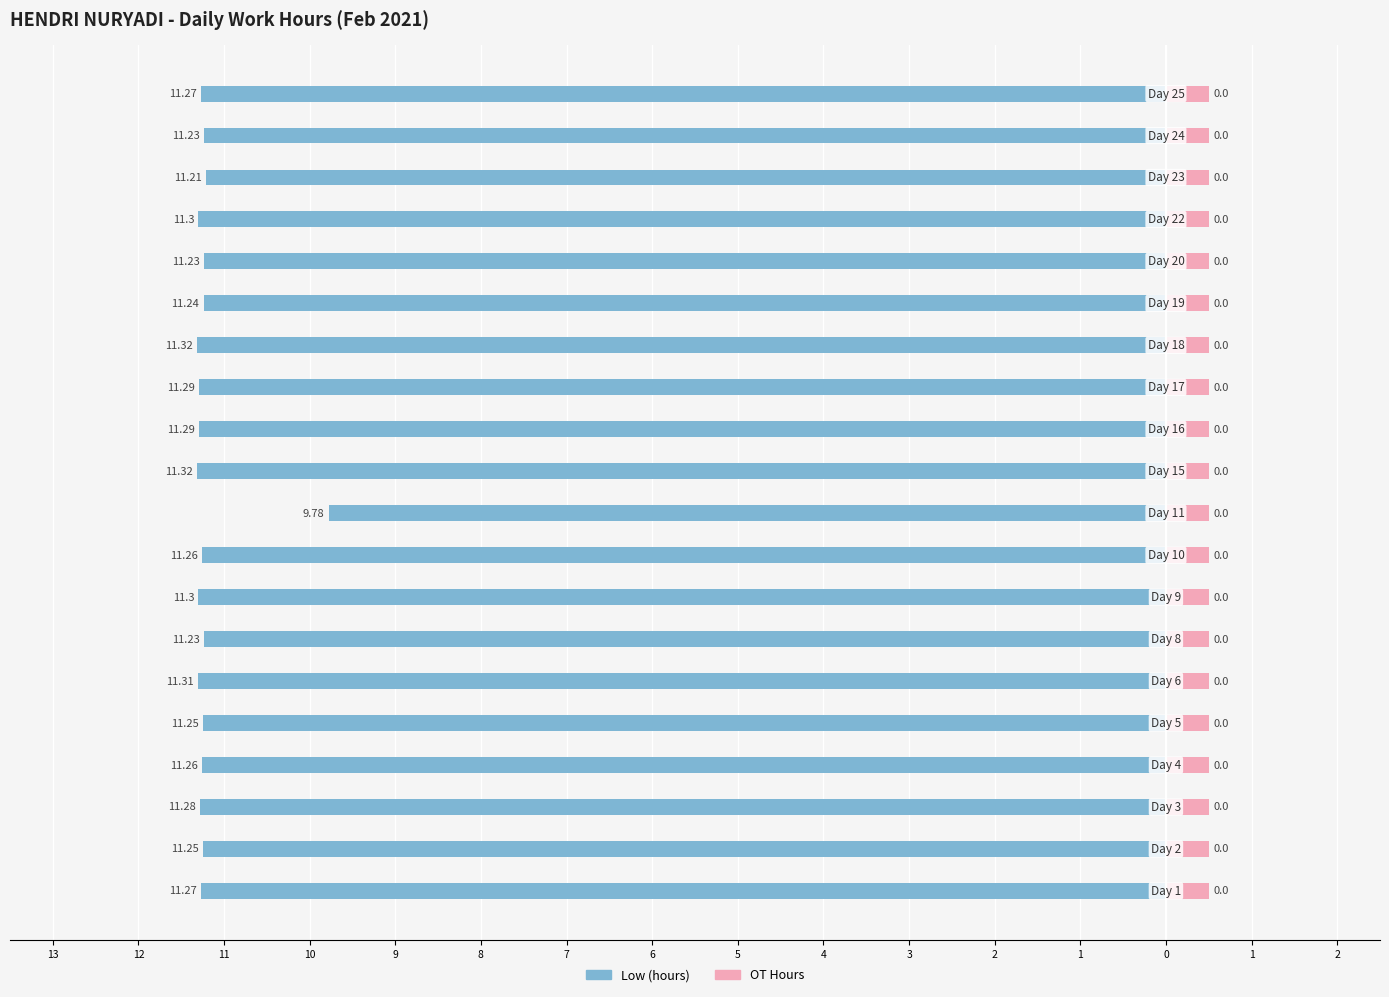

The Low (hours) series shows -18.8 at 0. True or false?

False